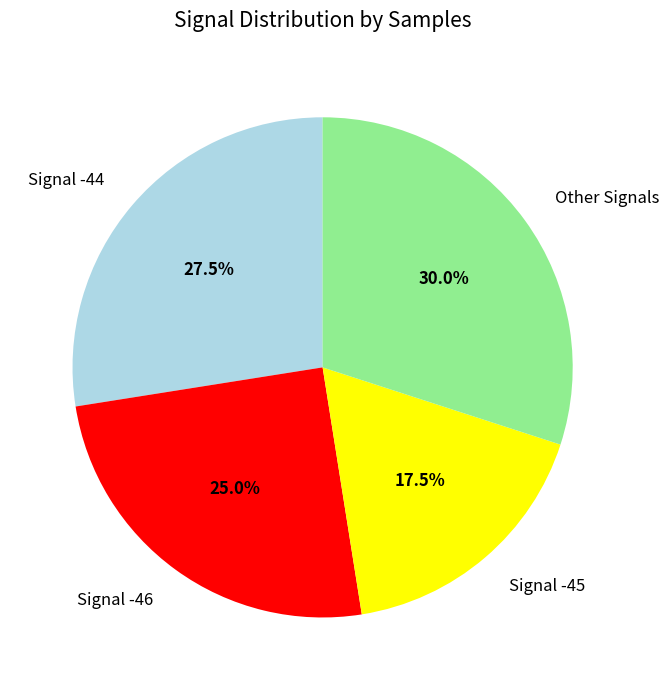

Between Signal -44 and Signal -46, which is larger?

Signal -44